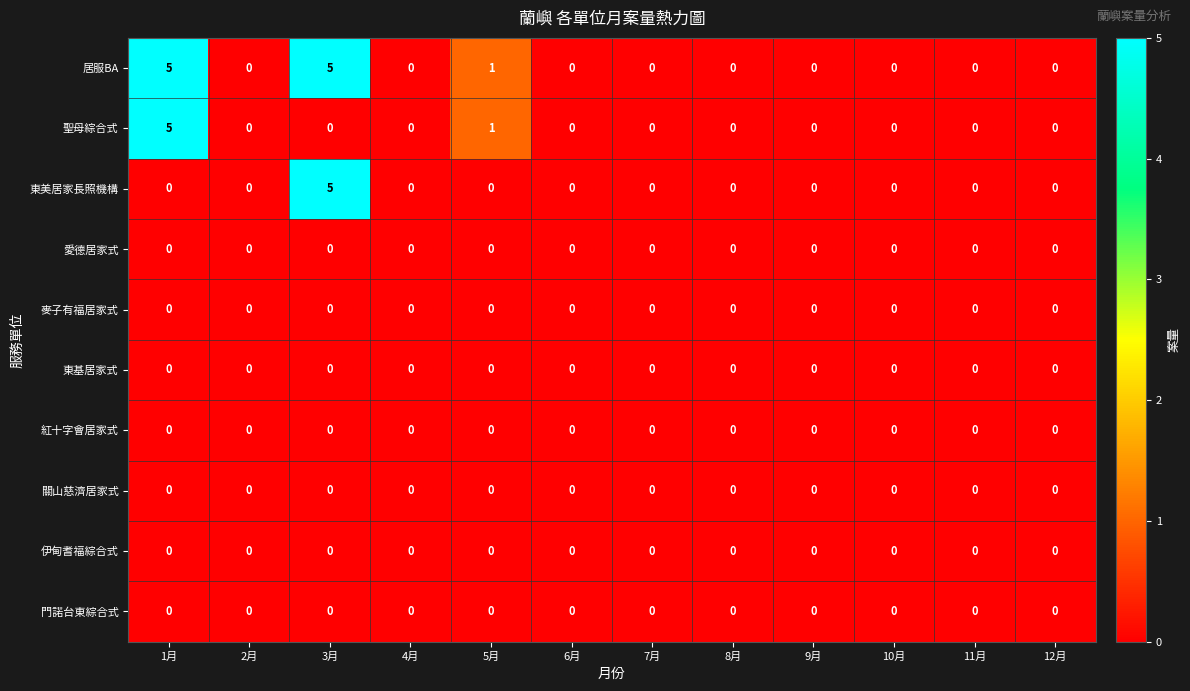

Which series has the largest total across all categories?

居服BA